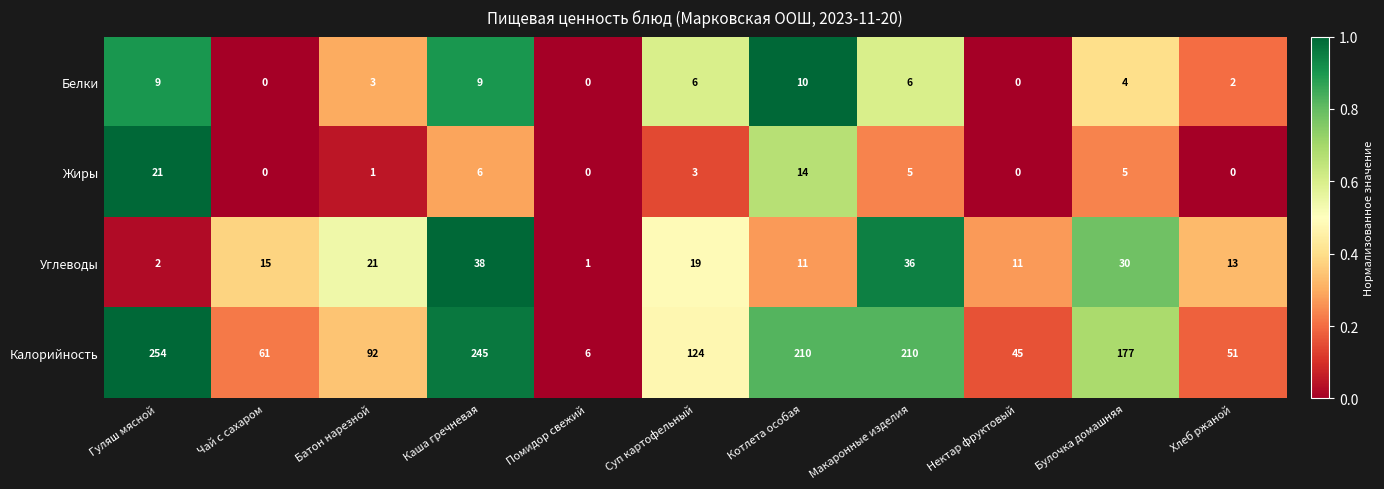

What is the difference between the highest and lowest values at Котлета особая?

200